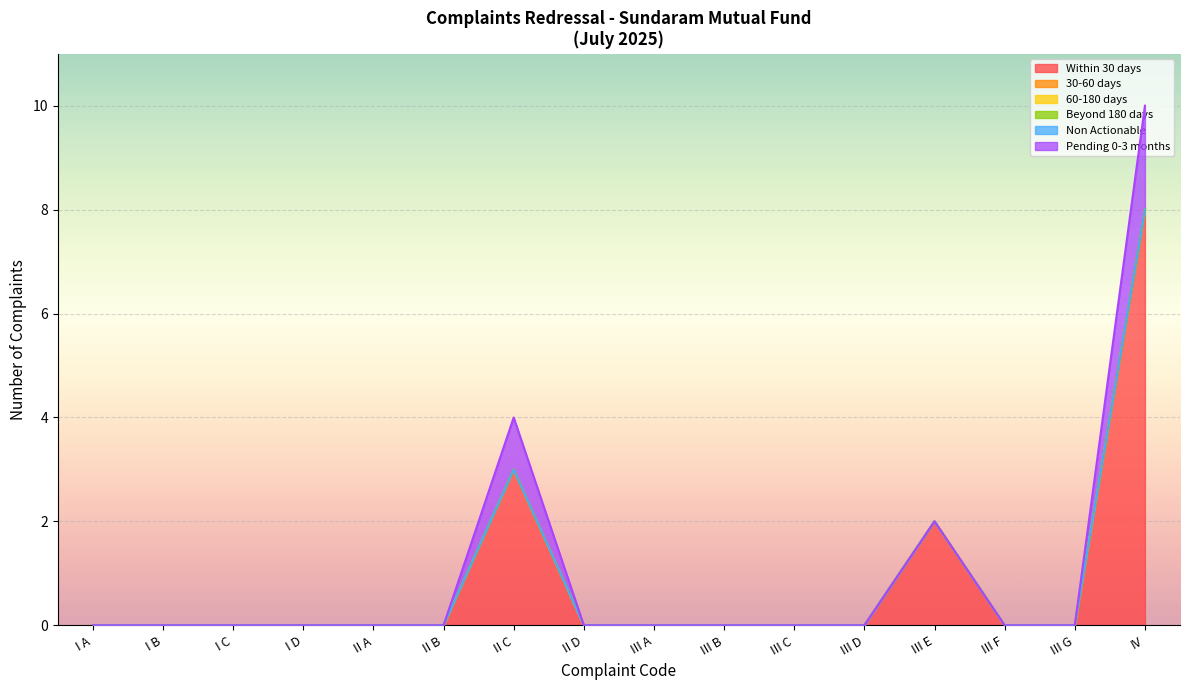

Which series has the widest spread of values?

Within 30 days